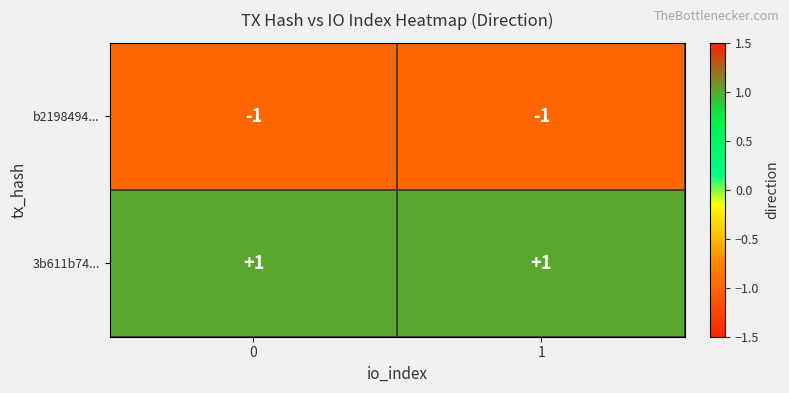

Reading left to right, what are all the values shown in this chart?

b2198494...: -1	-1
3b611b74...: 1	1